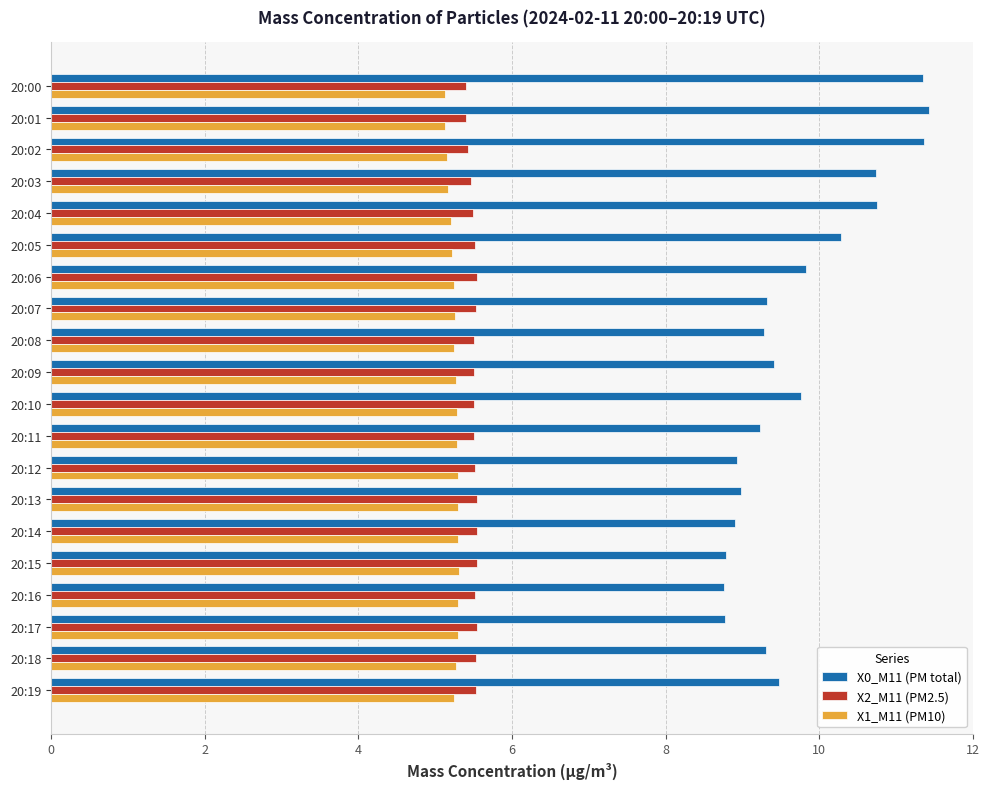

What are all the series names shown in the legend?

X0_M11 (PM total), X2_M11 (PM2.5), X1_M11 (PM10)